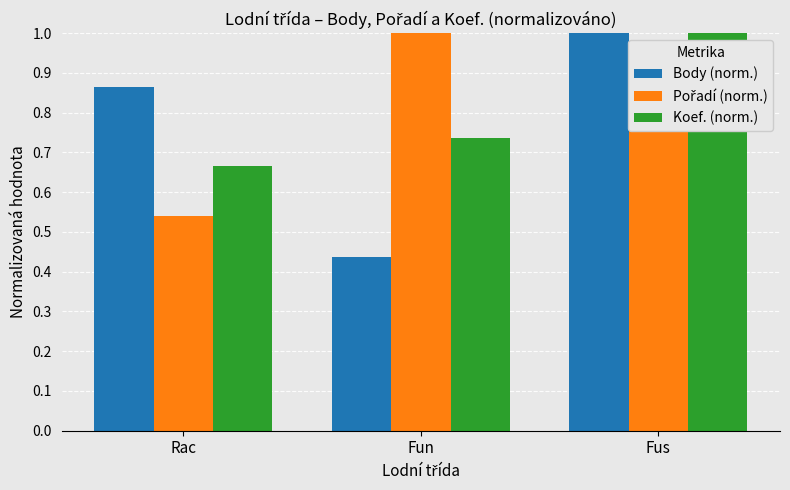

Is it true that Body (norm.) equals 1.6 at Fus?

False